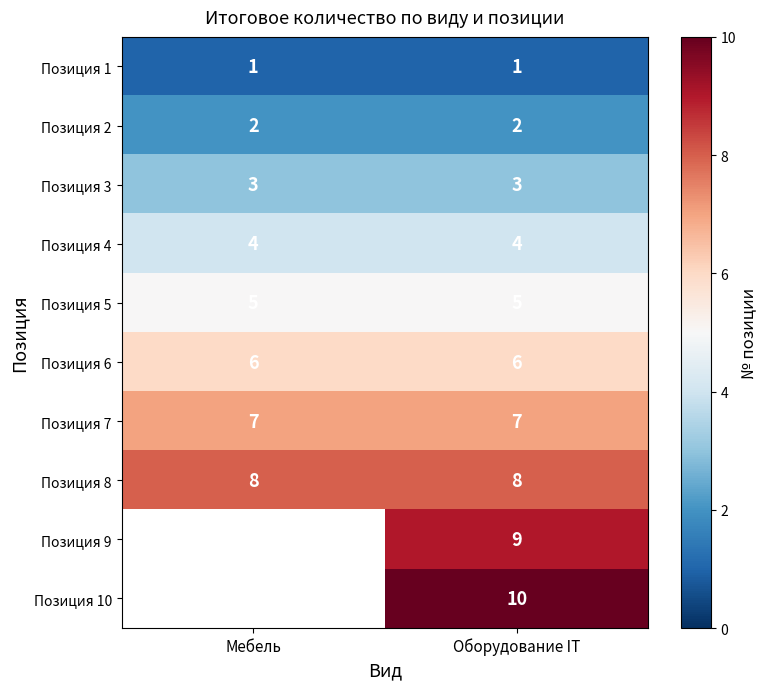

At which category is the sum across all series the highest?

Оборудование IT